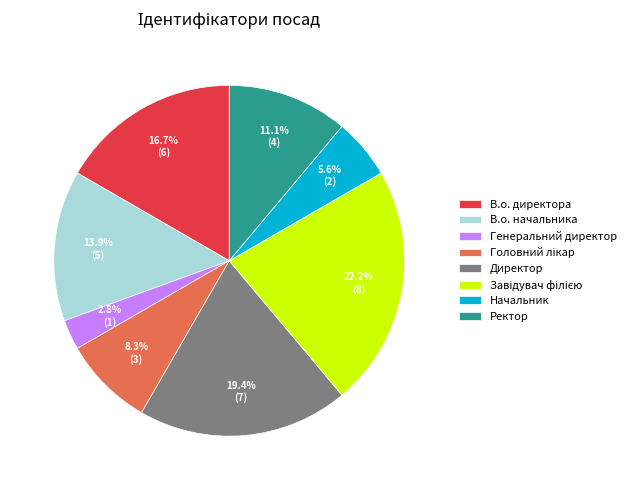

Does any single category account for the majority?

No